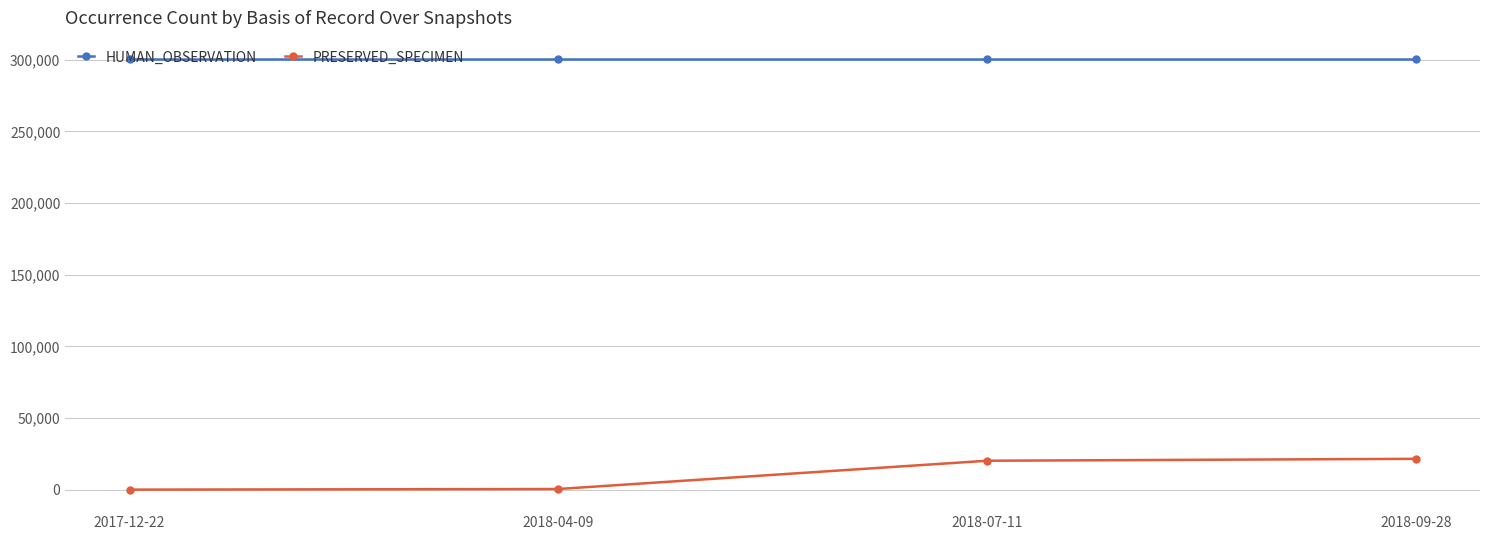

What is the label of the 2nd point from the left?

2018-04-09